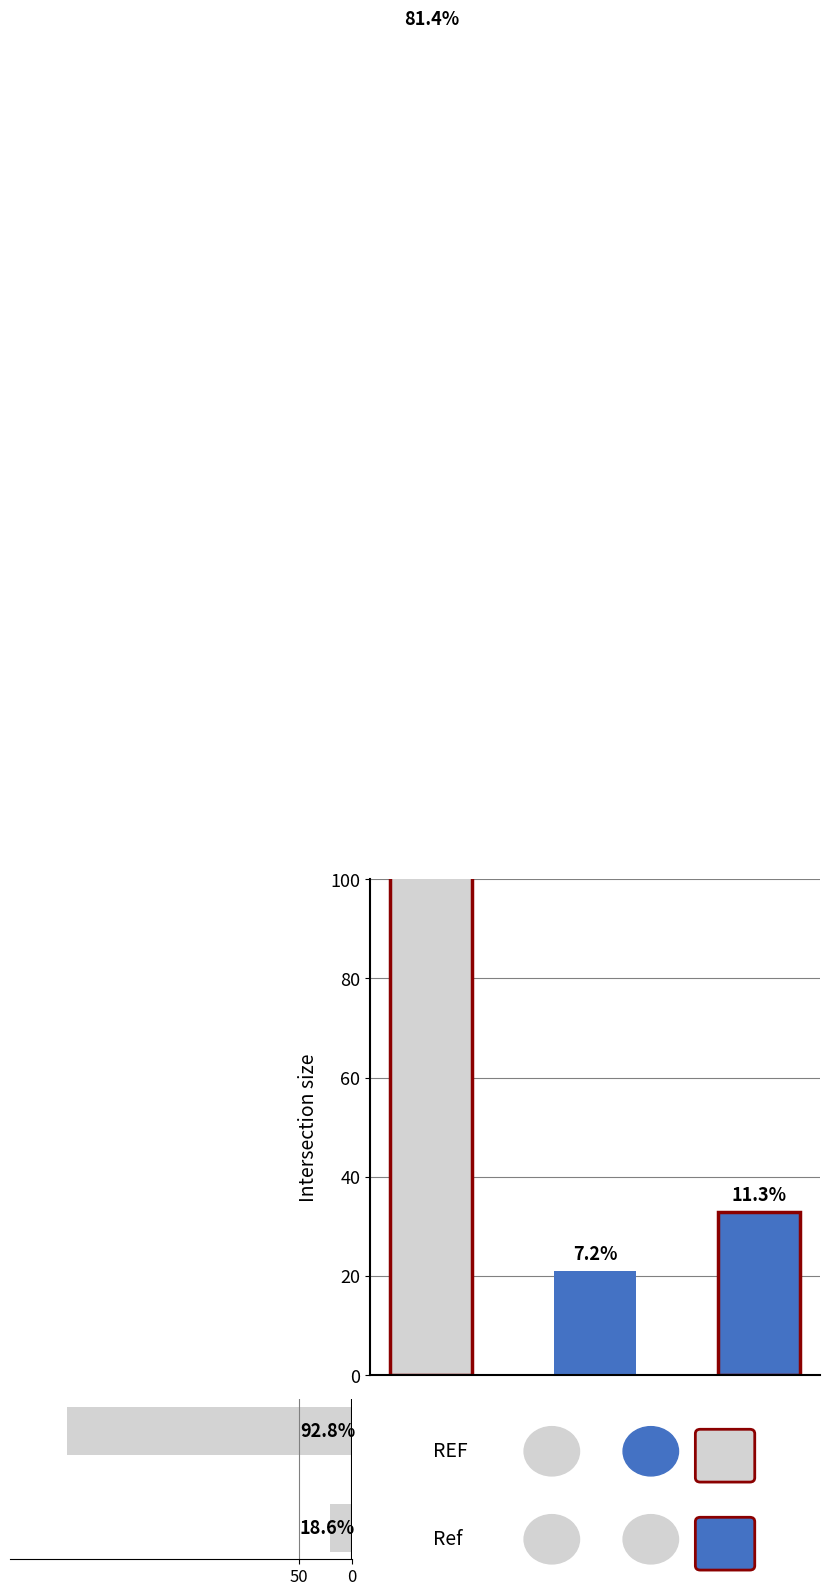

The value at 0 is 21. True or false?

True